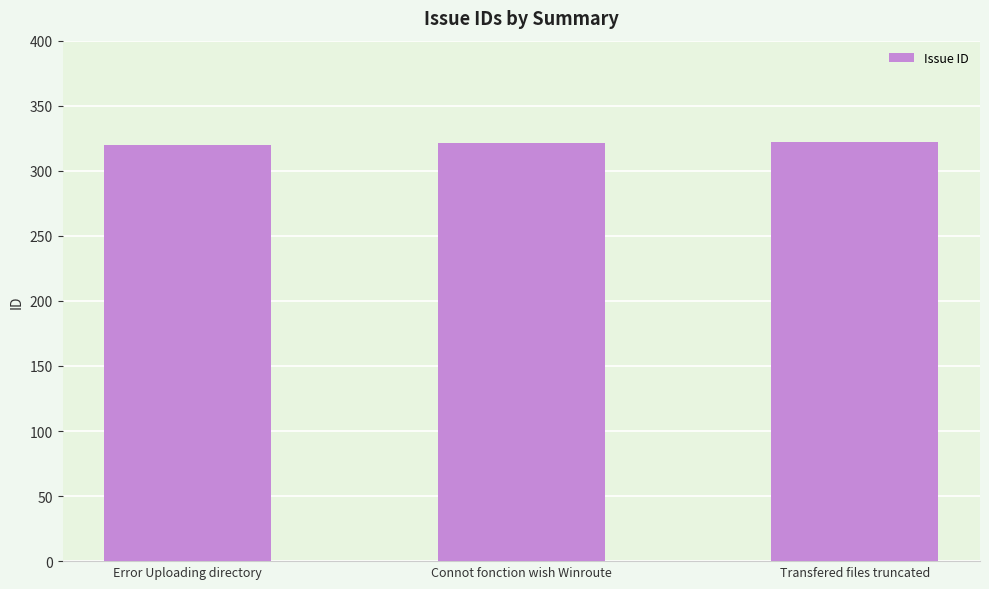

What is the smallest value displayed?

320